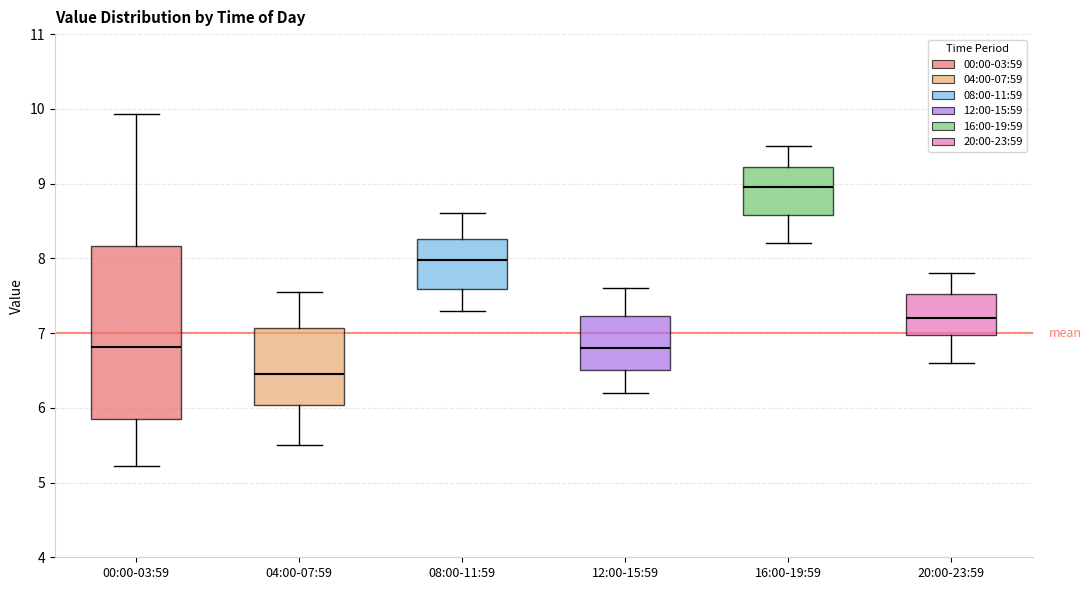

Reading left to right, transcribe this box plot: for each box, give where its median line is, the range the box spans, and where its two whiskers end, as read against the y-axis. The values are not printed on the chart, so give them approximately, as read against the axis.

00:00-03:59: median 6.8, box 5.9 to 8.2, whiskers 5.2 to 9.9
04:00-07:59: median 6.5, box 6.0 to 7.1, whiskers 5.5 to 7.6
08:00-11:59: median 8.0, box 7.6 to 8.3, whiskers 7.3 to 8.6
12:00-15:59: median 6.8, box 6.5 to 7.2, whiskers 6.2 to 7.6
16:00-19:59: median 9.0, box 8.6 to 9.2, whiskers 8.2 to 9.5
20:00-23:59: median 7.2, box 7.0 to 7.5, whiskers 6.6 to 7.8